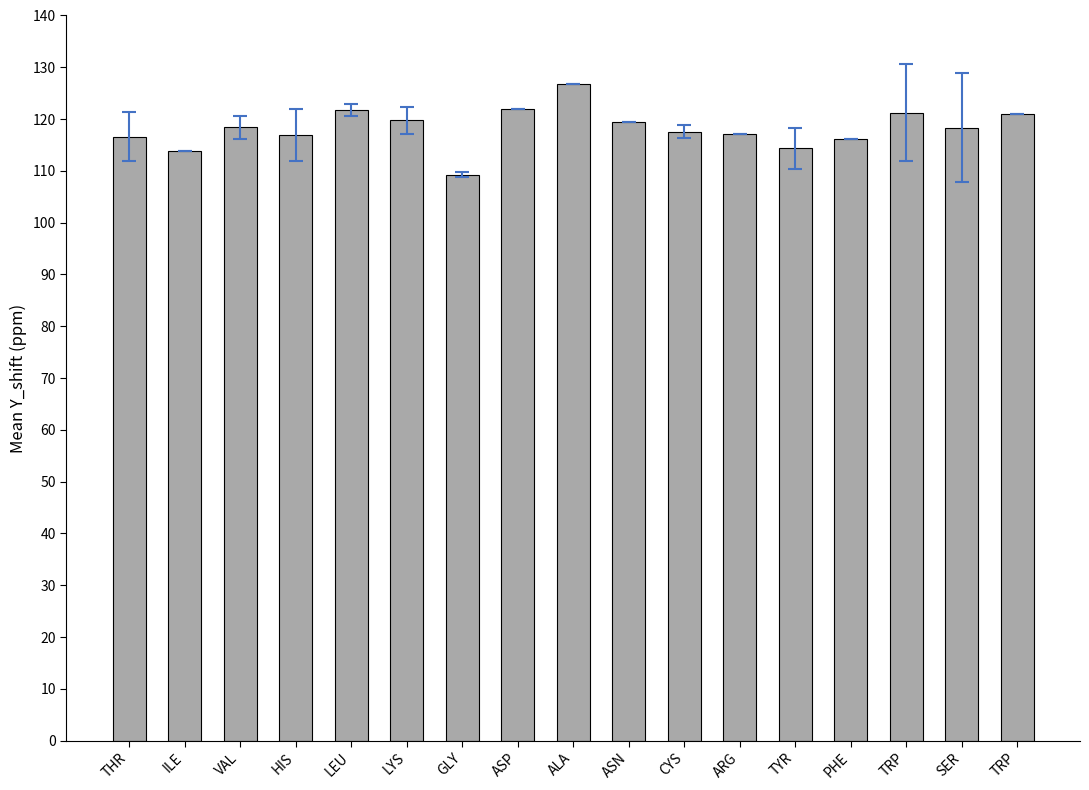

At which category does the chart reach its minimum across all series?

GLY